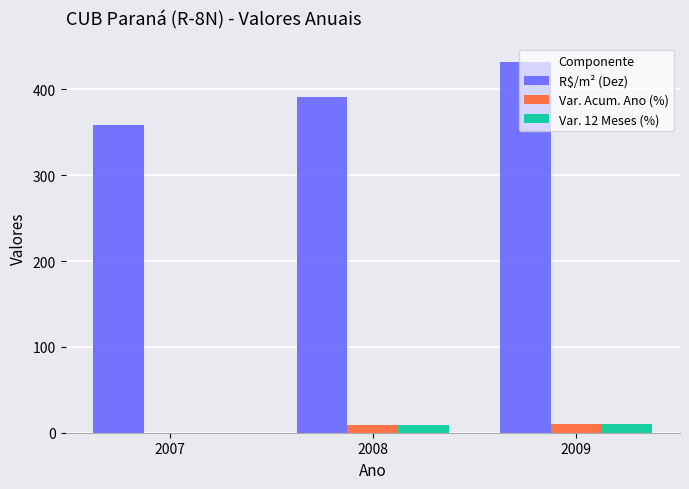

How many data points in Var. Acum. Ano (%) are above 9?

2